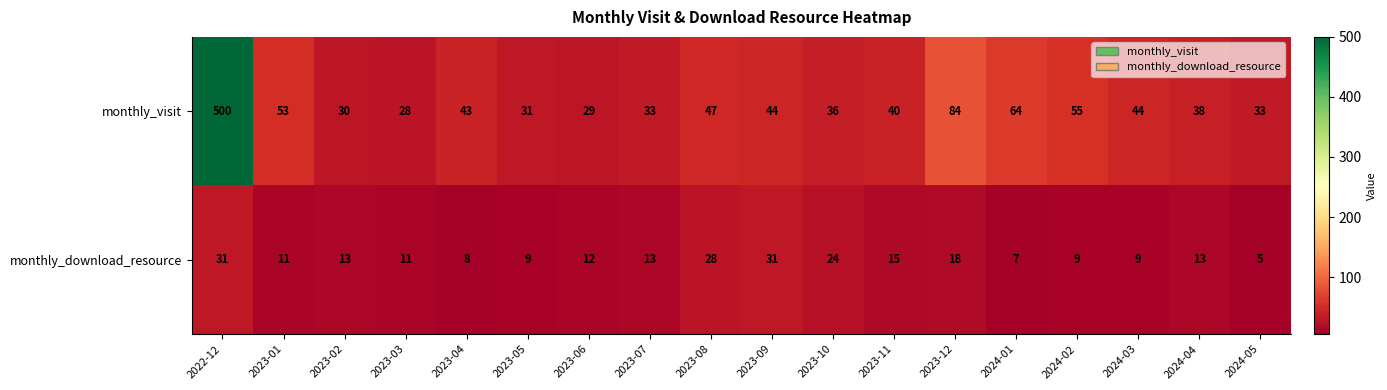

What is the sum of all monthly_download_resource values?

267